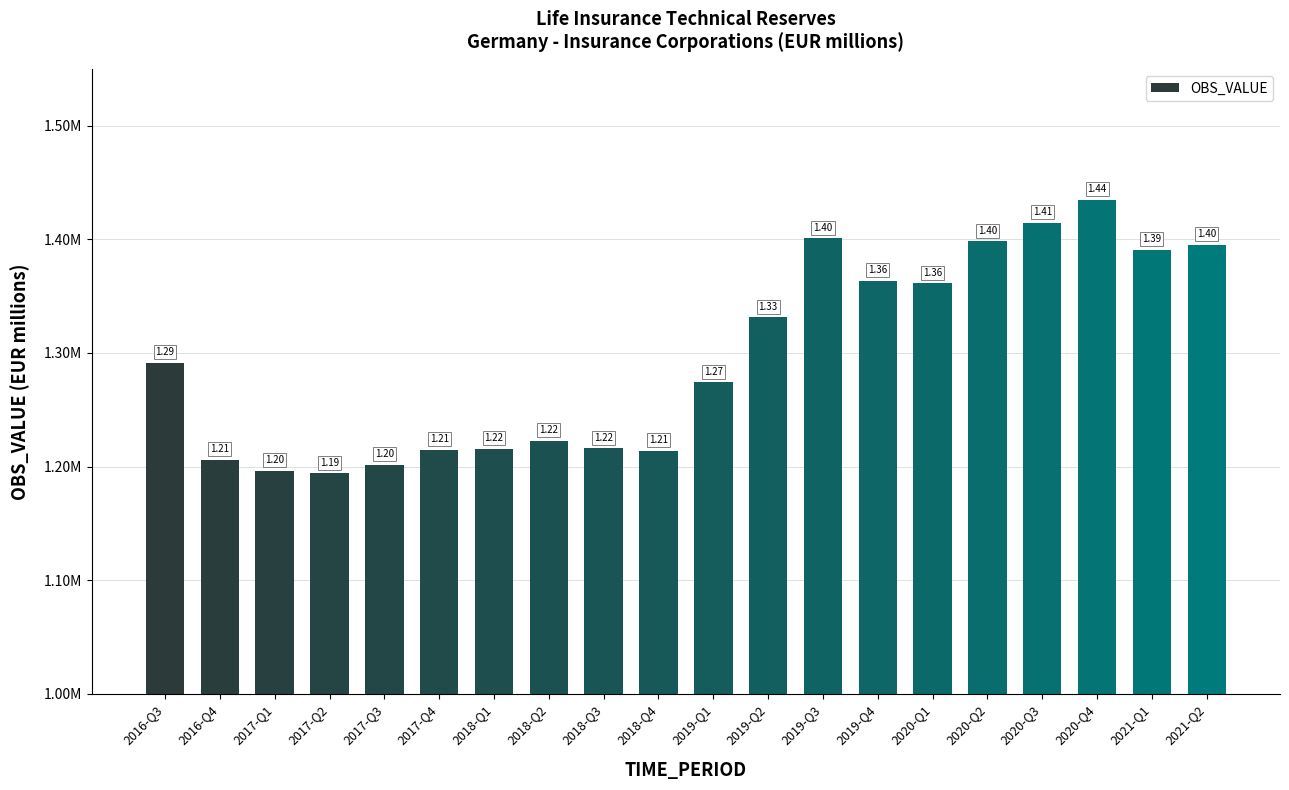

Are the bars horizontal?

No